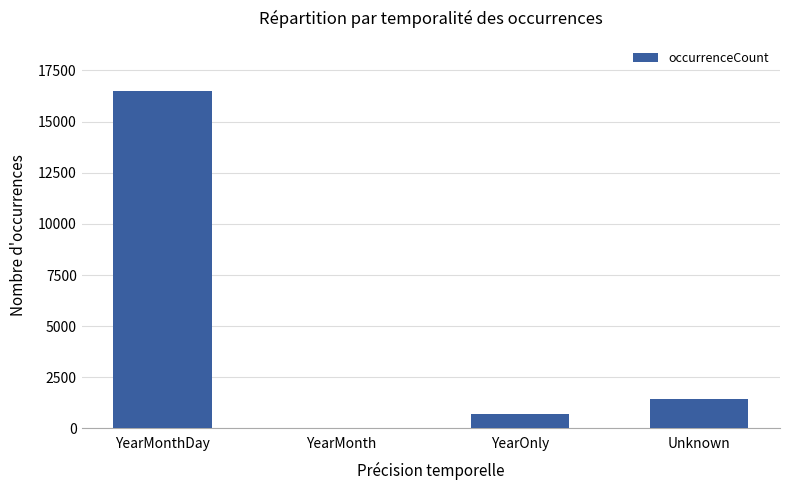

What is the sum of all values?

18661